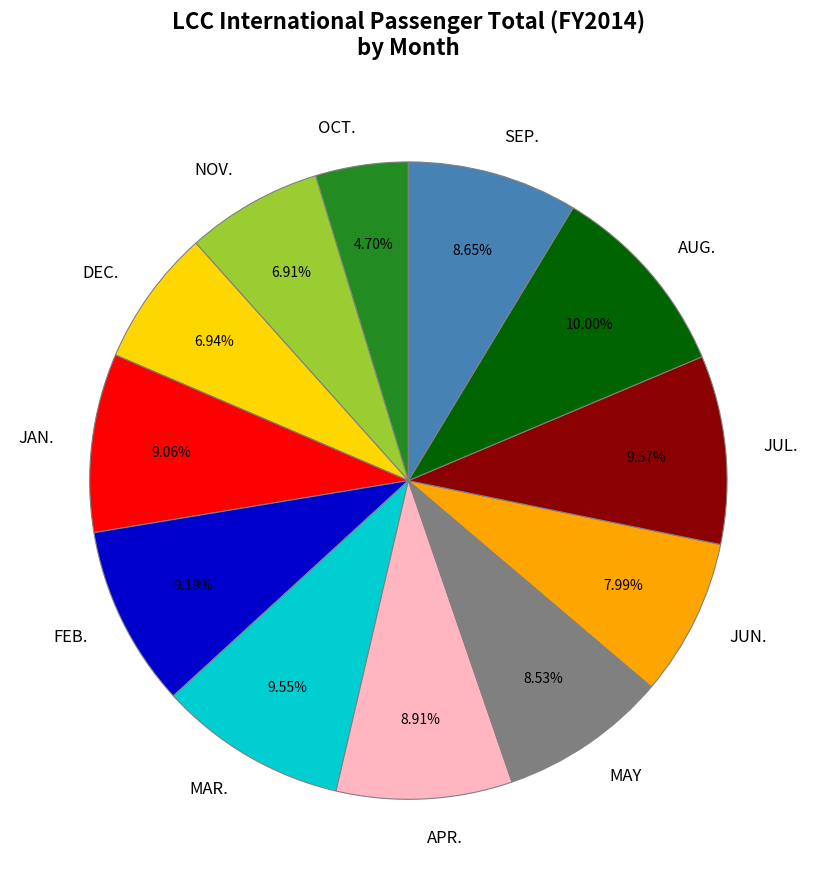

Which category has the smallest portion of the pie?

OCT.